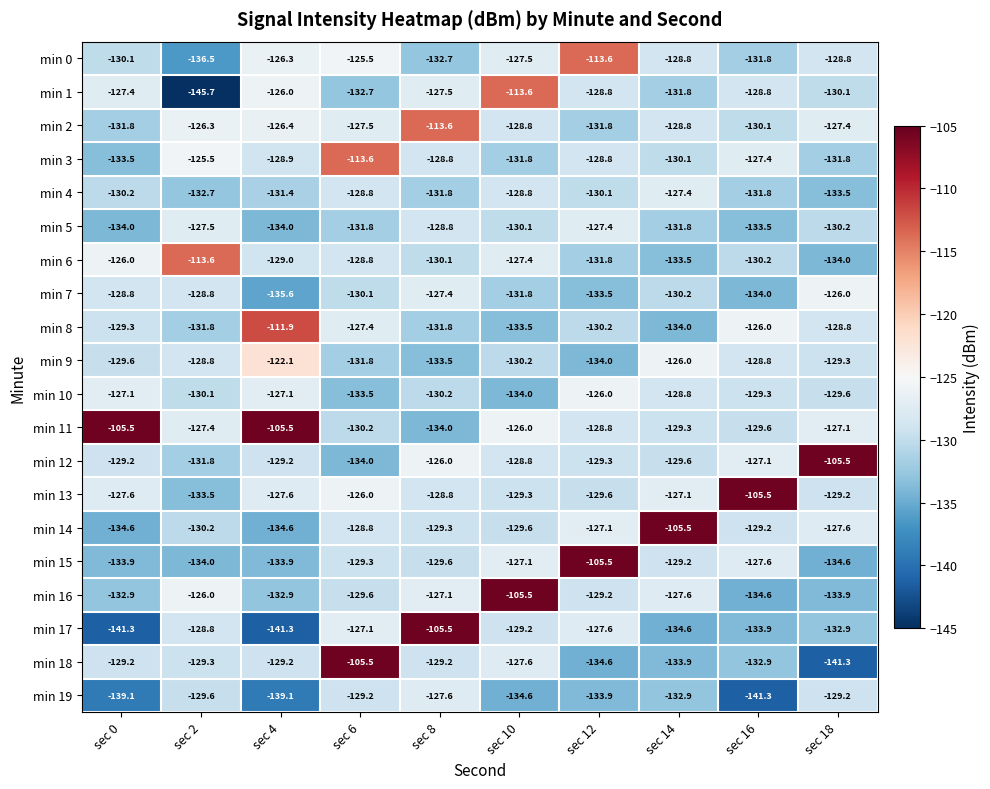

Which series has the largest total across all categories?

min 11